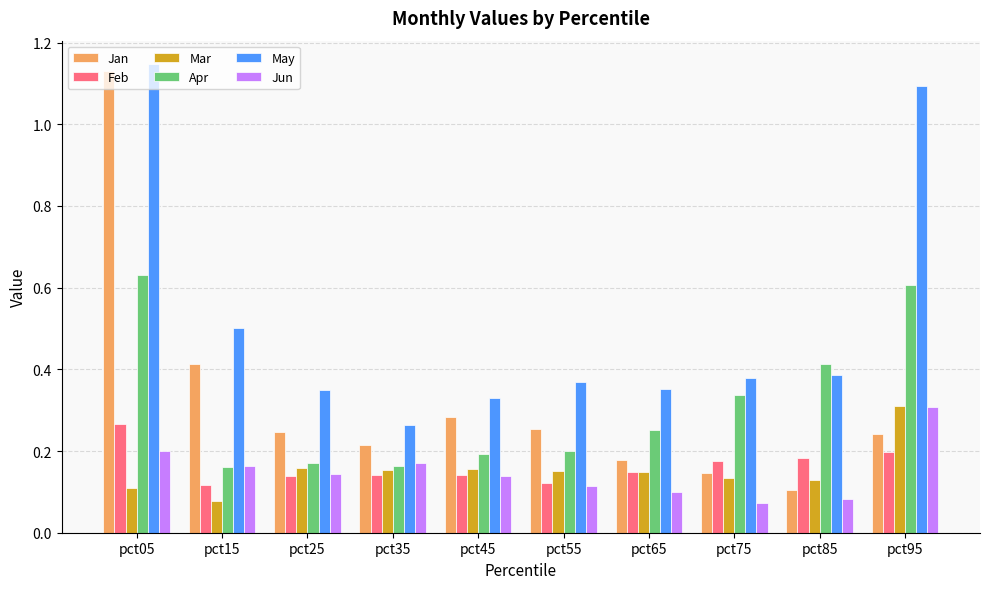

Which series has the largest range (max minus min)?

Jan